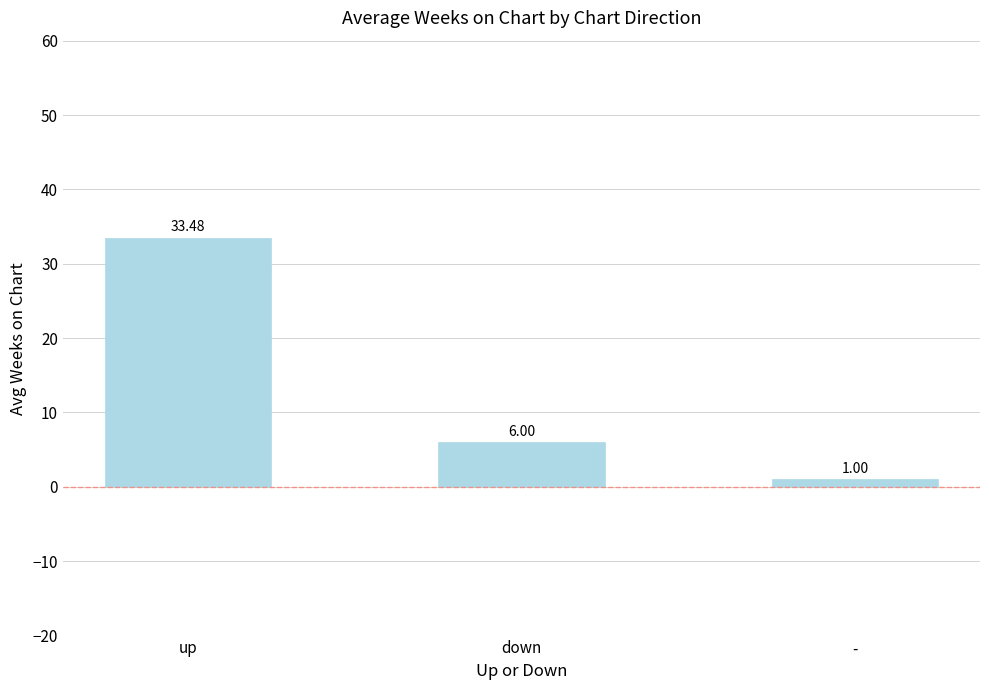

What position from the right is down?

2